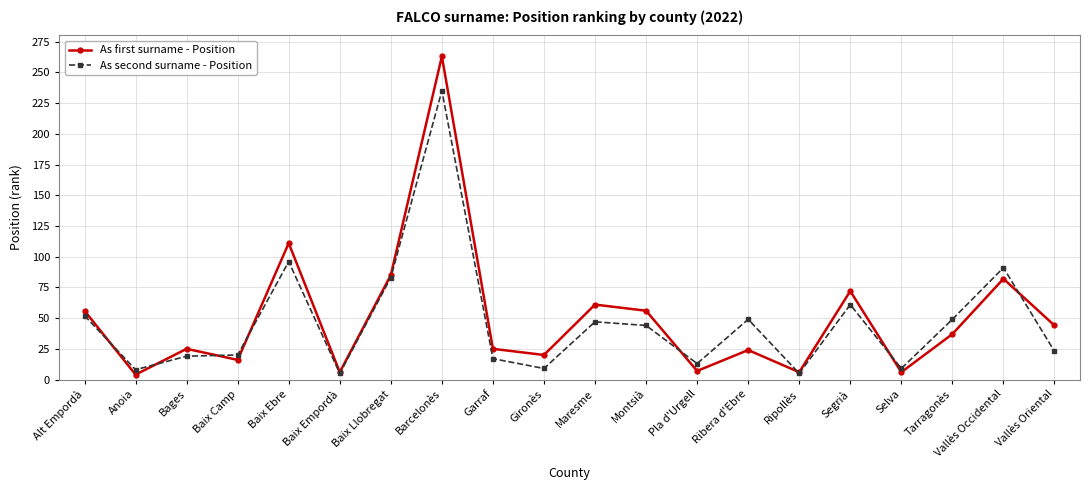

After their last crossing, which series has the higher values: As first surname - Position or As second surname - Position?

As first surname - Position